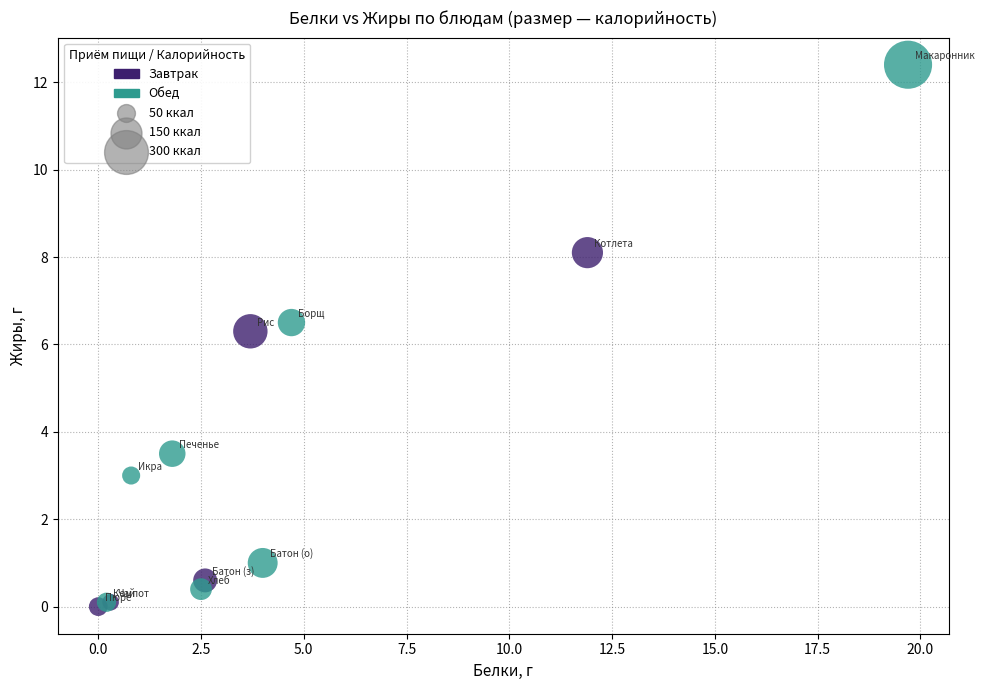

Which series reaches the maximum Y coordinate?

Обед